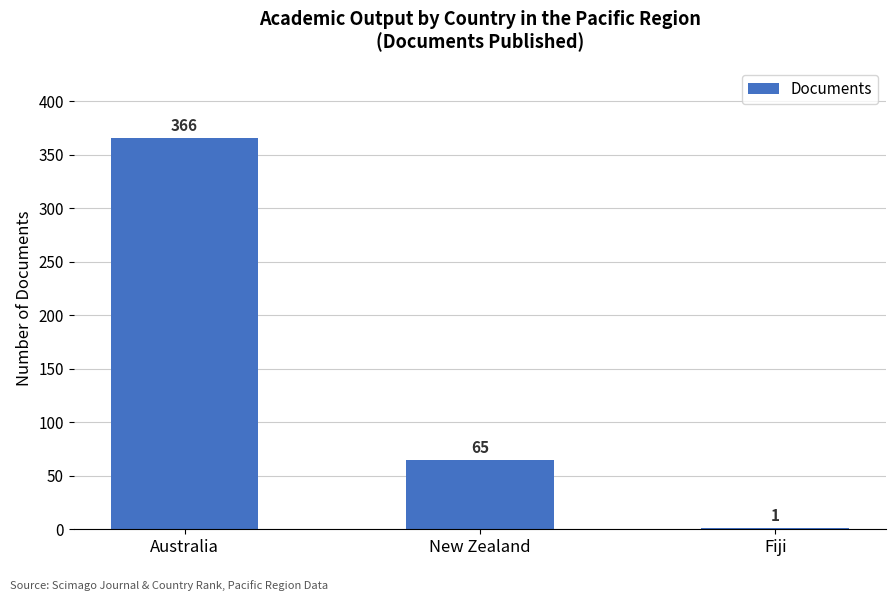

How many data points does each series have?

3